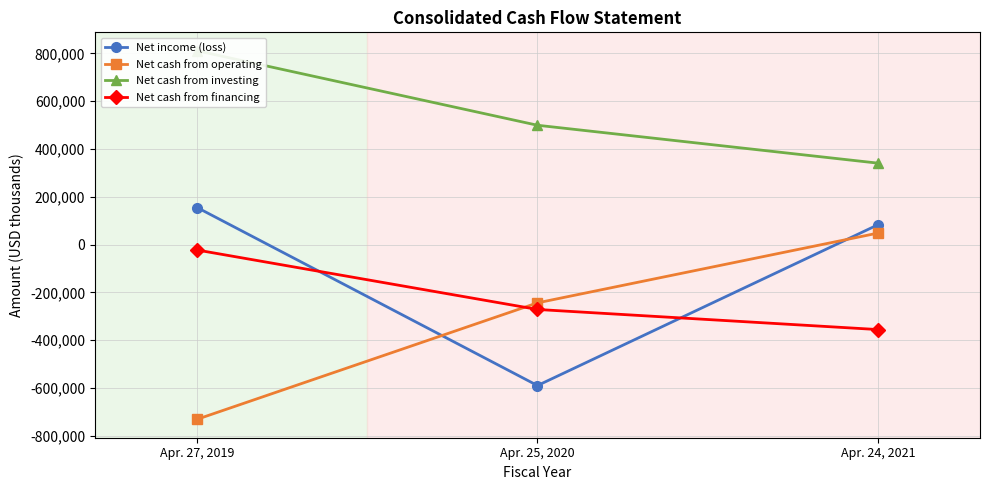

The value of Net cash from financing at Apr. 24, 2021 is -355246. True or false?

True